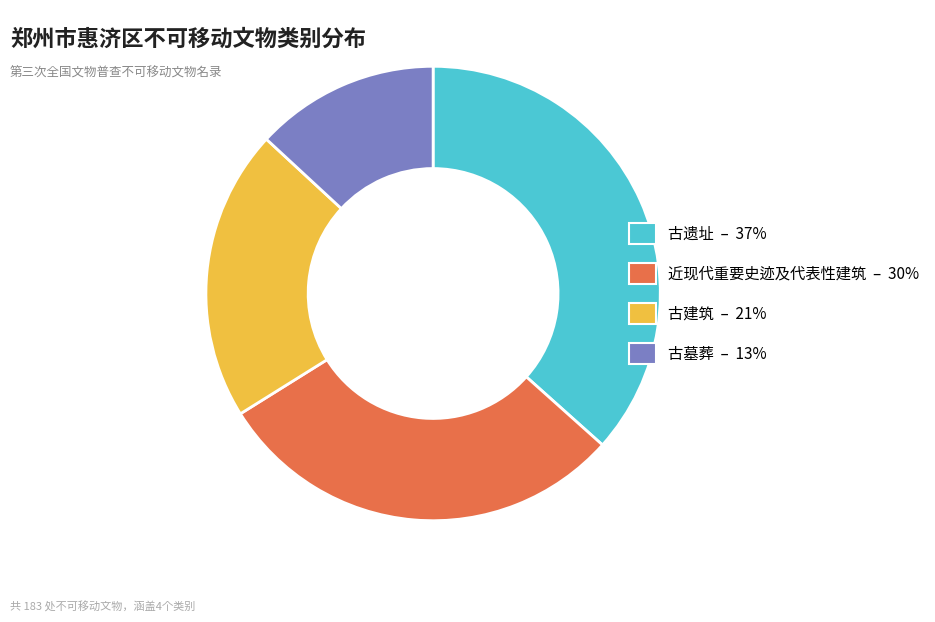

Count the number of slices in the pie.

4